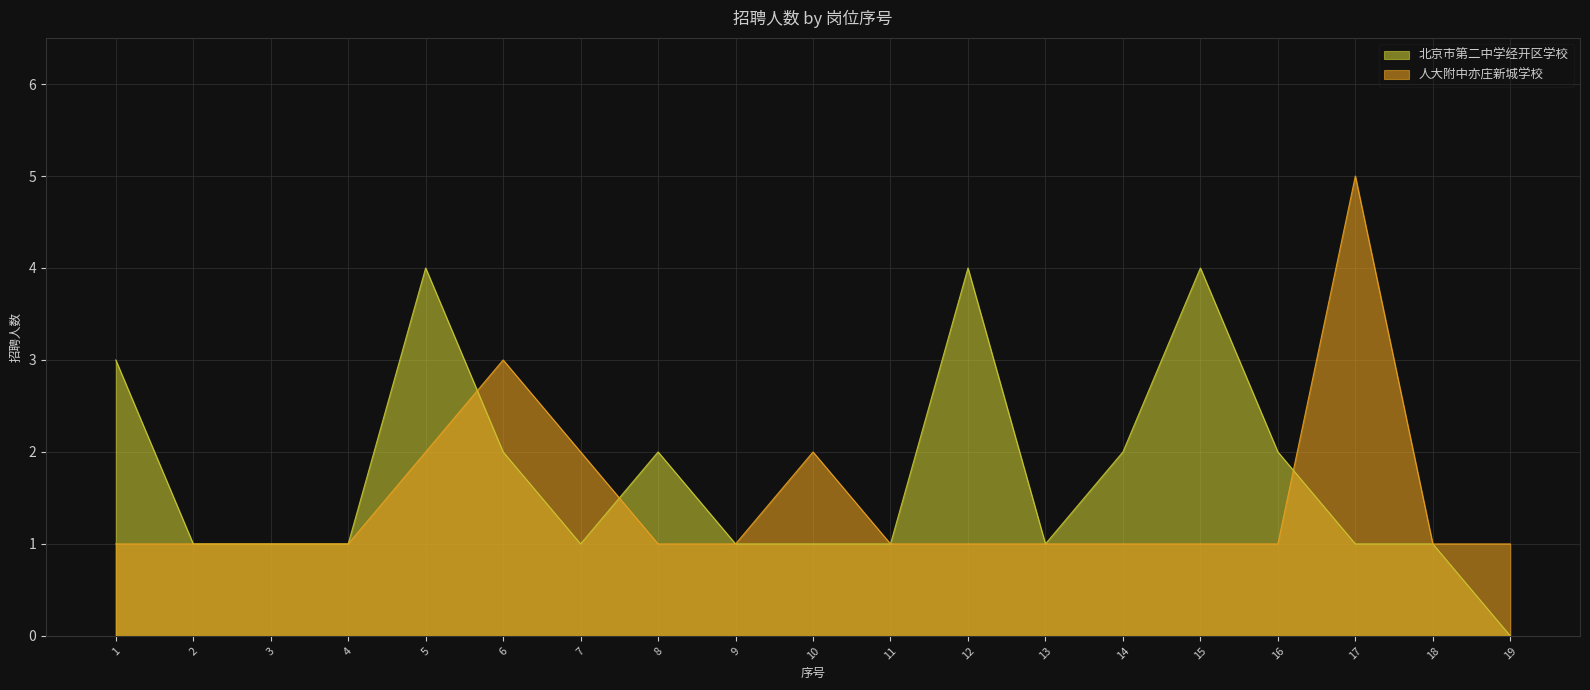

What is the smallest value displayed?

0